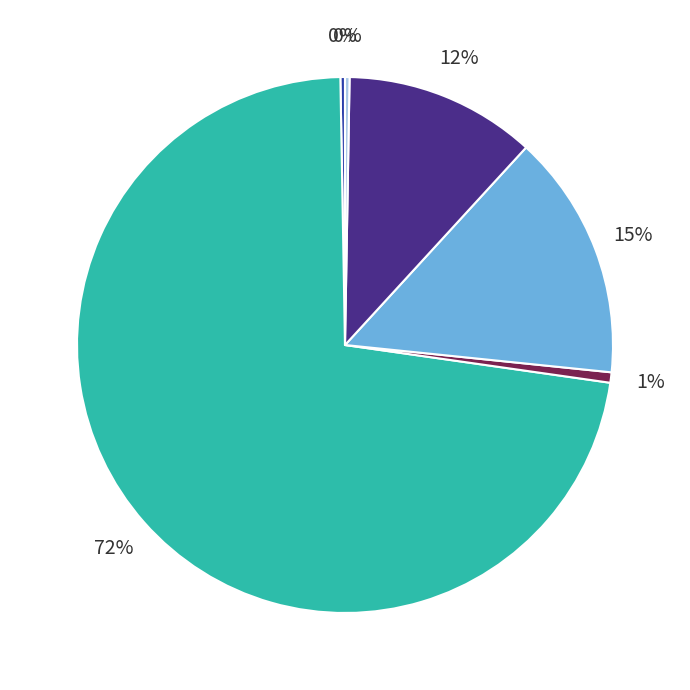

Is there a majority slice in this chart?

Yes